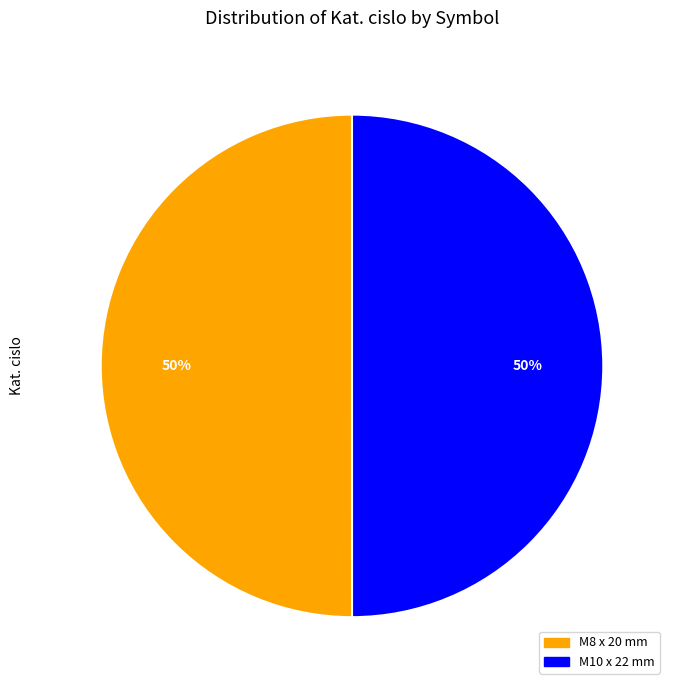

To the nearest percent, what is the average slice percentage?

50%